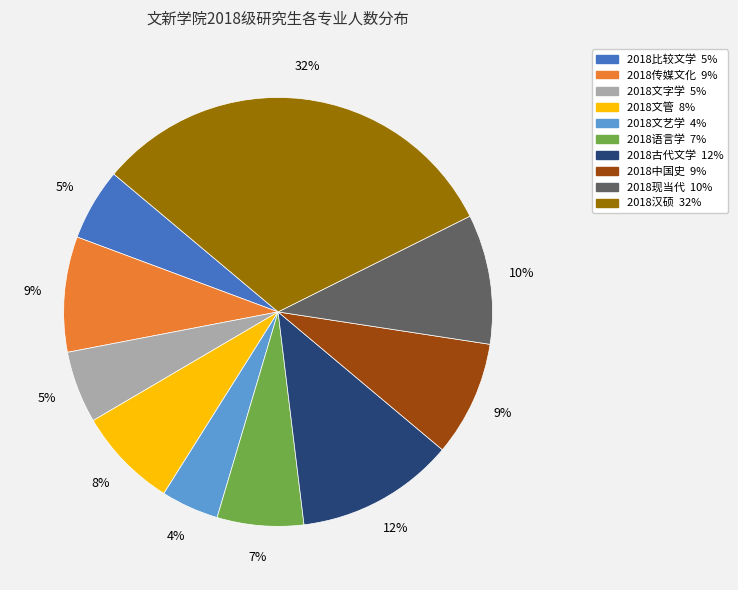

How many slices are in this pie chart?

10